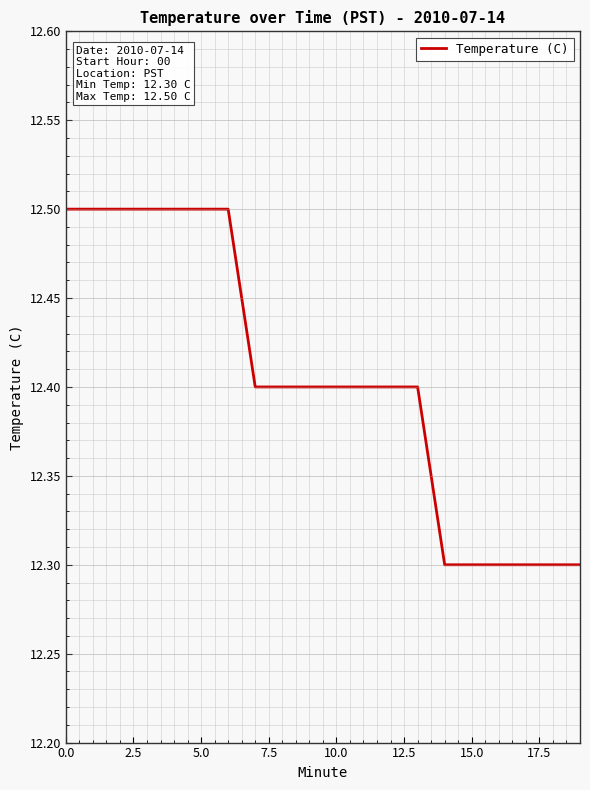

What is the maximum value shown in the chart?

12.5